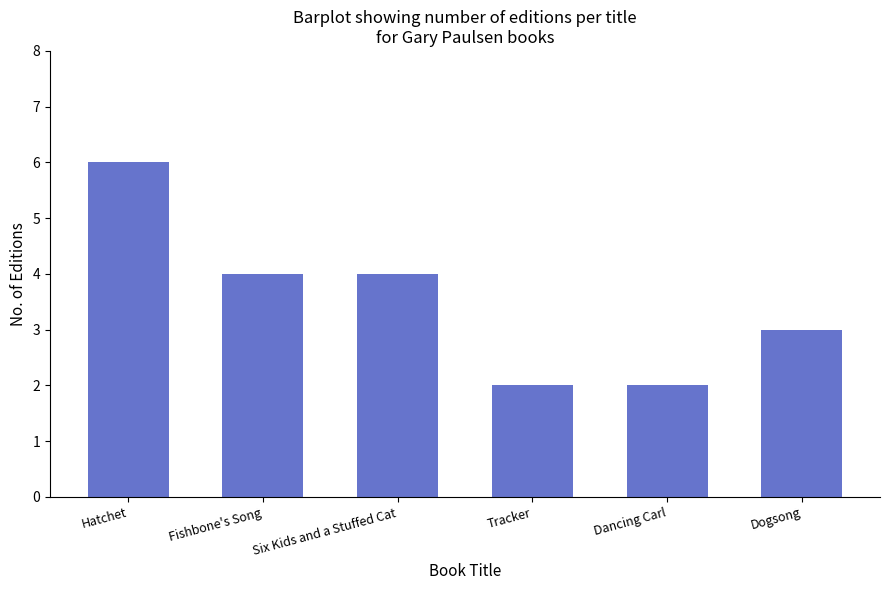

Is it true that the value at Hatchet is 10?

False